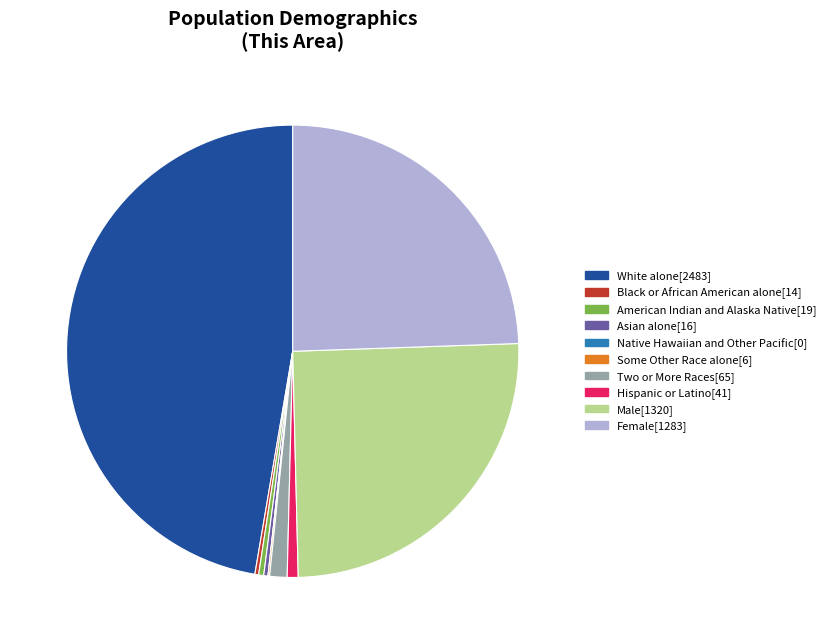

Is there any slice that represents more than half of the pie?

No